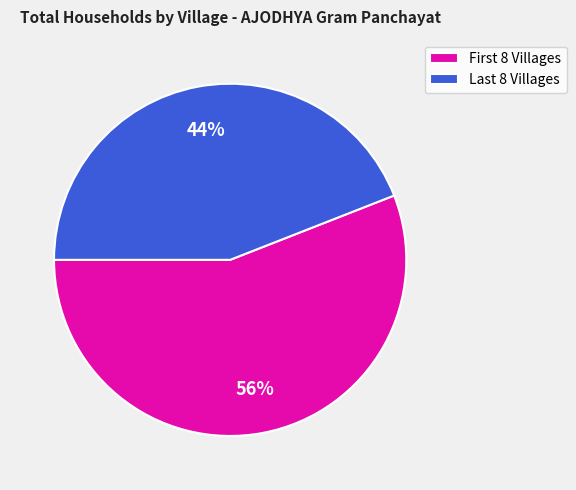

Count the number of slices in the pie.

2